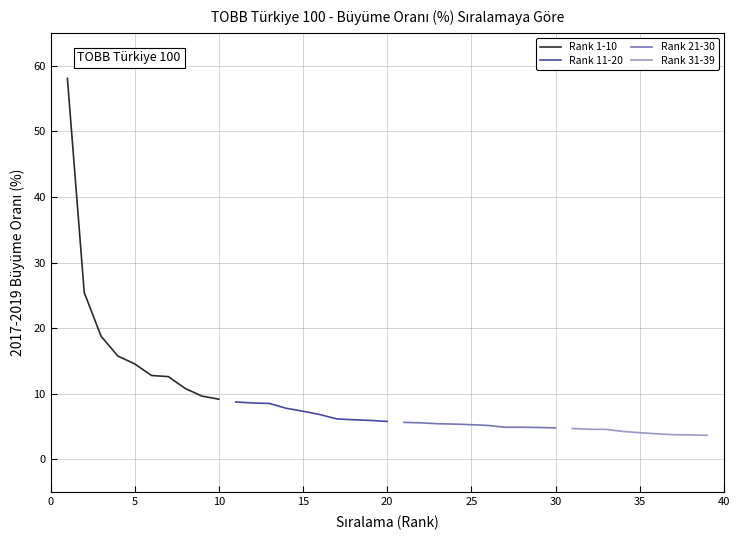

True or false: Rank 1-10 has more than 2 interior local peaks.

False